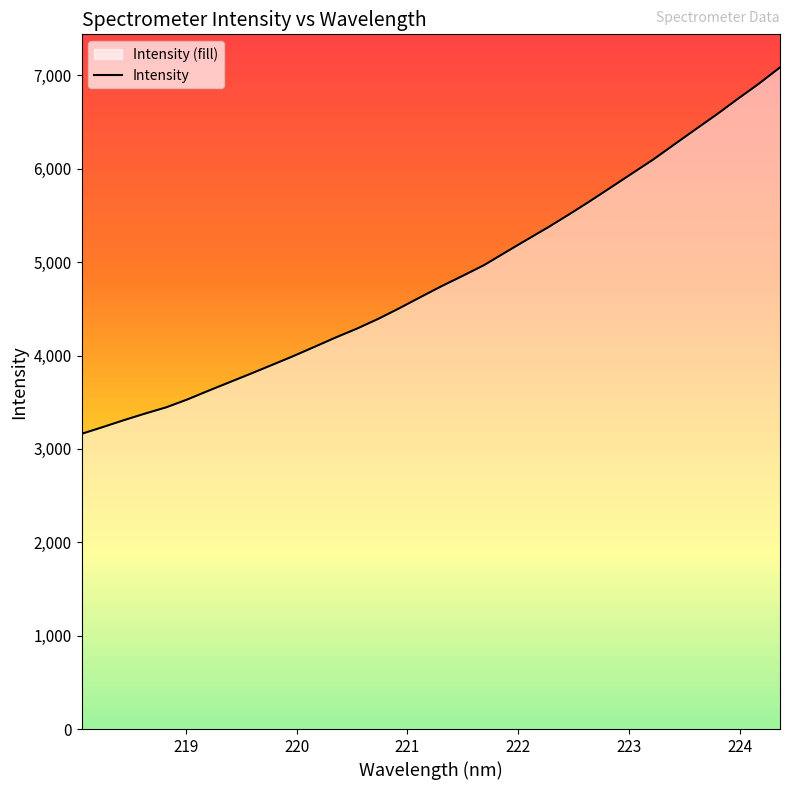

What is the greatest value displayed?

7085.3